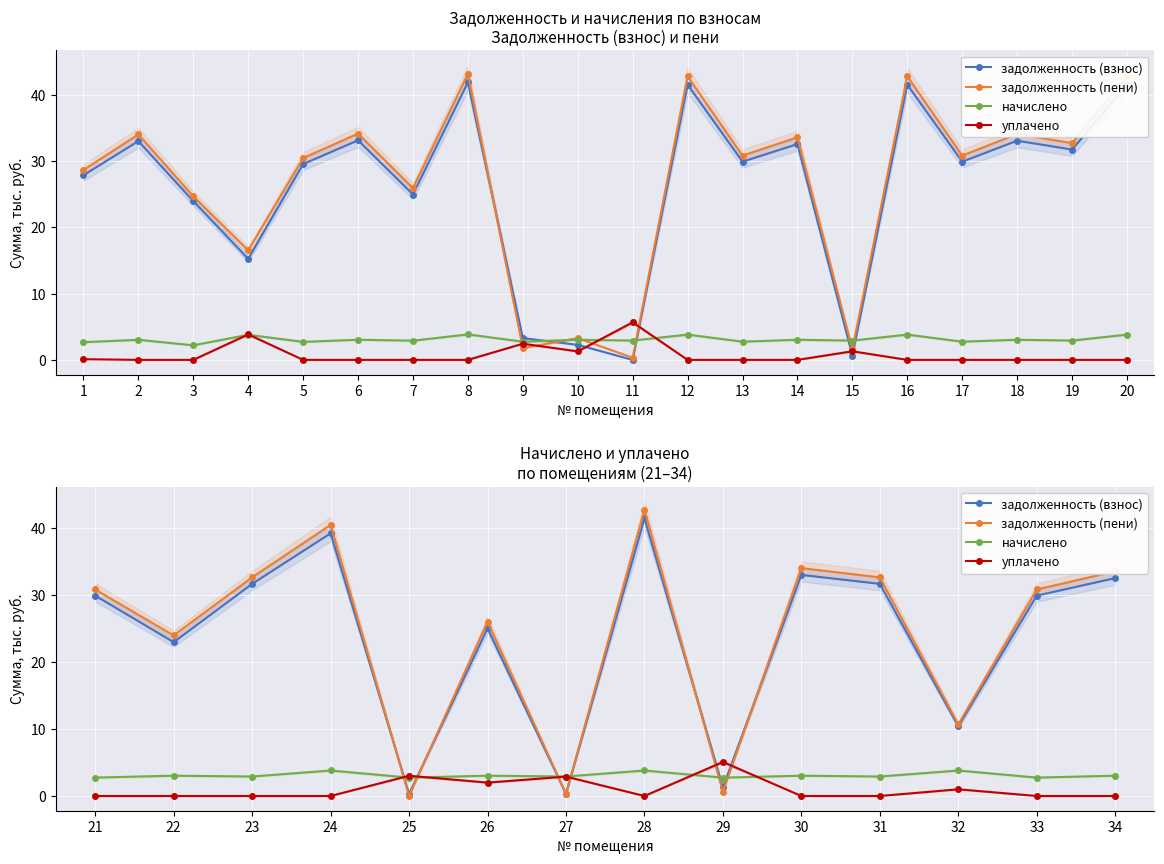

How many times do задолженность (взнос) and начислено cross each other?

6